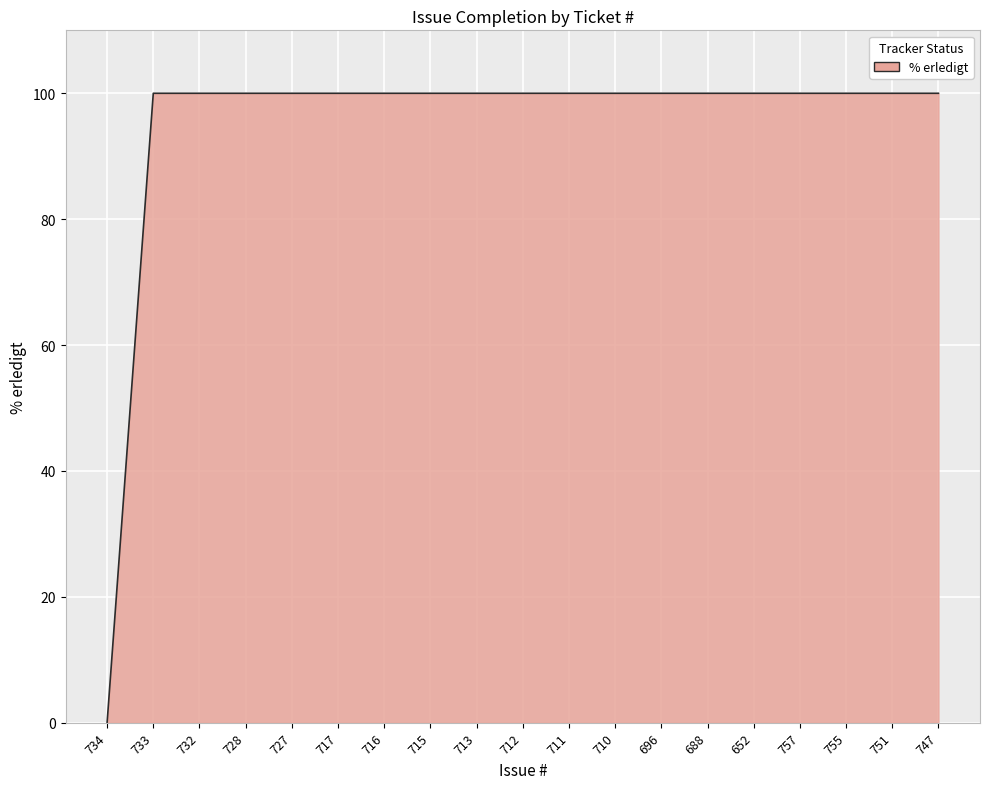

What position from the left is 751?

18